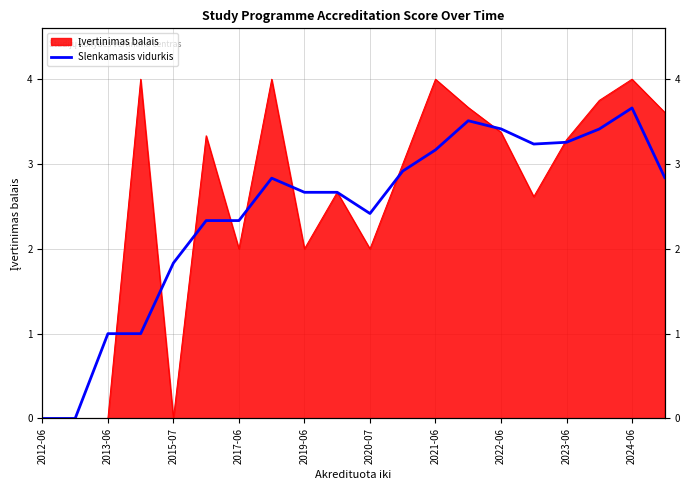

Where is the data nearest to the value 1?

2013-06